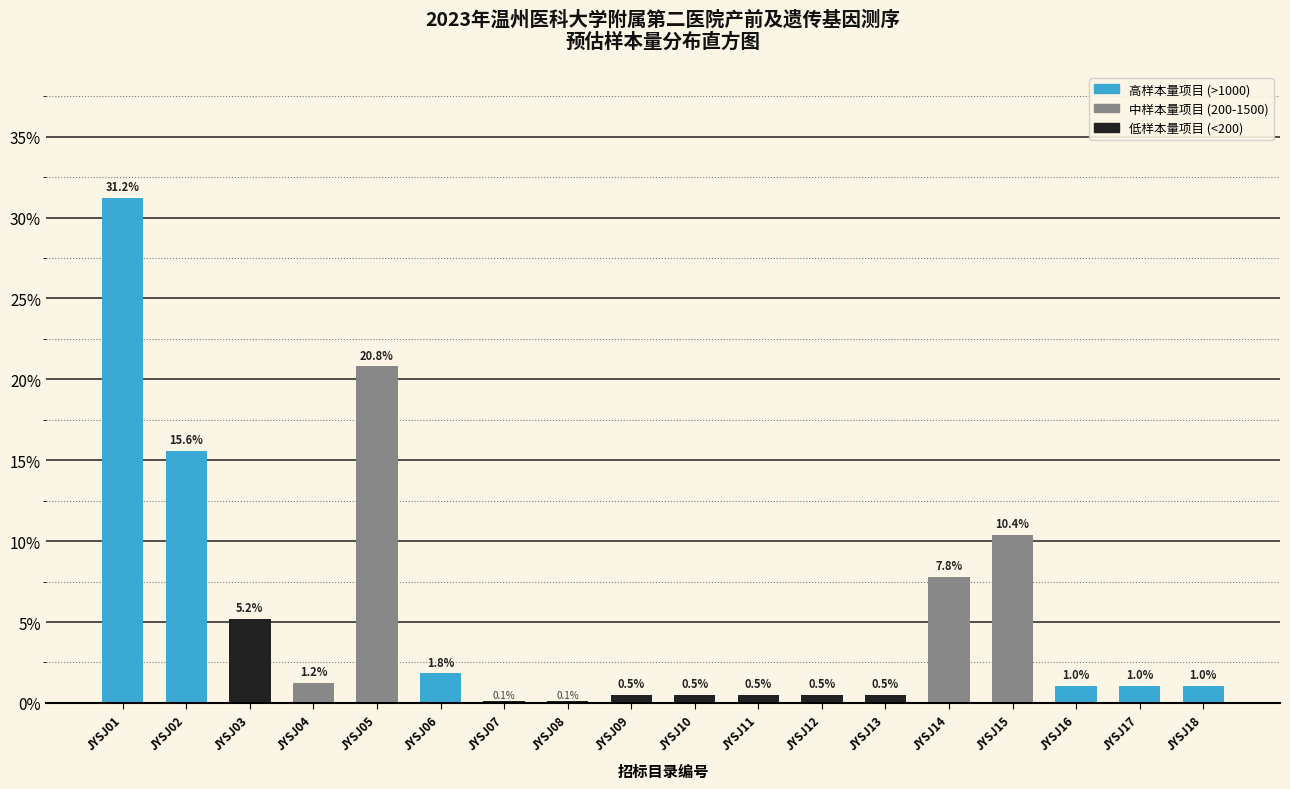

Reading left to right, transcribe all the data shown in this chart.

JYSJ01=31.2	JYSJ02=15.6	JYSJ03=5.2	JYSJ04=1.2	JYSJ05=20.8	JYSJ06=1.8	JYSJ07=0.1	JYSJ08=0.1	JYSJ09=0.5	JYSJ10=0.5	JYSJ11=0.5	JYSJ12=0.5	JYSJ13=0.5	JYSJ14=7.8	JYSJ15=10.4	JYSJ16=1.0	JYSJ17=1.0	JYSJ18=1.0